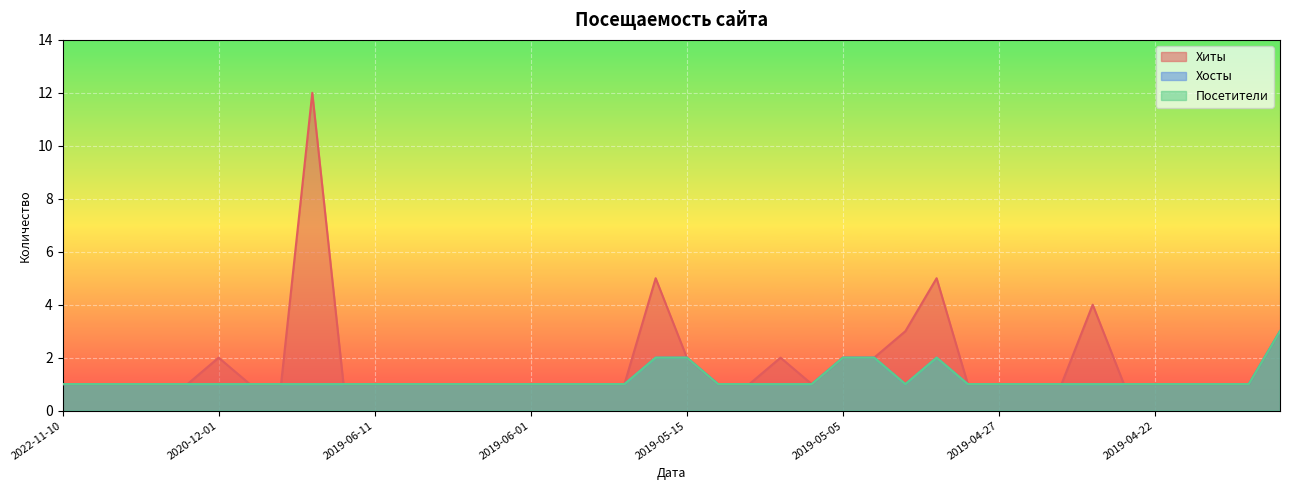

Between 2019-05-03 and 2019-06-03, which is larger?

2019-05-03